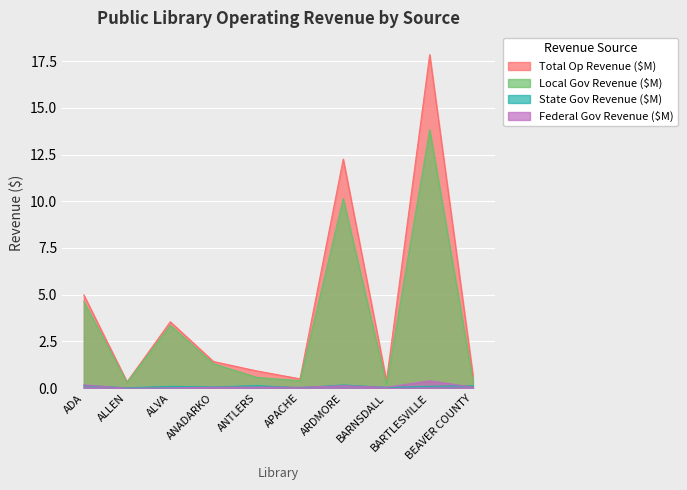

At which label is State Gov Revenue ($M) closest to 0?

APACHE